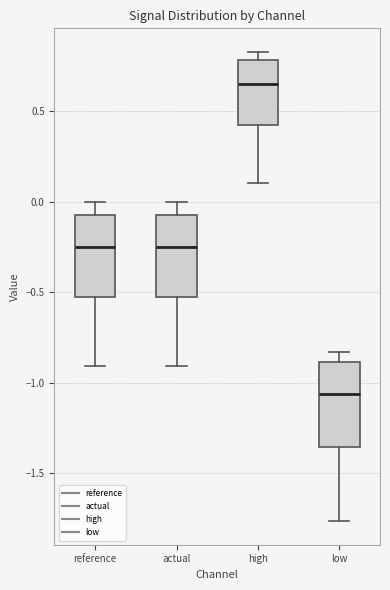

Reading left to right, read every box against the y-axis: the position of its median line, the range the box covers, and the ends of its whiskers. The values are not printed on the chart, so give them approximately, as read against the axis.

reference: median -0.25, box -0.55 to -0.05, whiskers -0.90 to 0.00
actual: median -0.25, box -0.55 to -0.05, whiskers -0.90 to 0.00
high: median 0.65, box 0.40 to 0.80, whiskers 0.10 to 0.85
low: median -1.05, box -1.35 to -0.90, whiskers -1.75 to -0.85